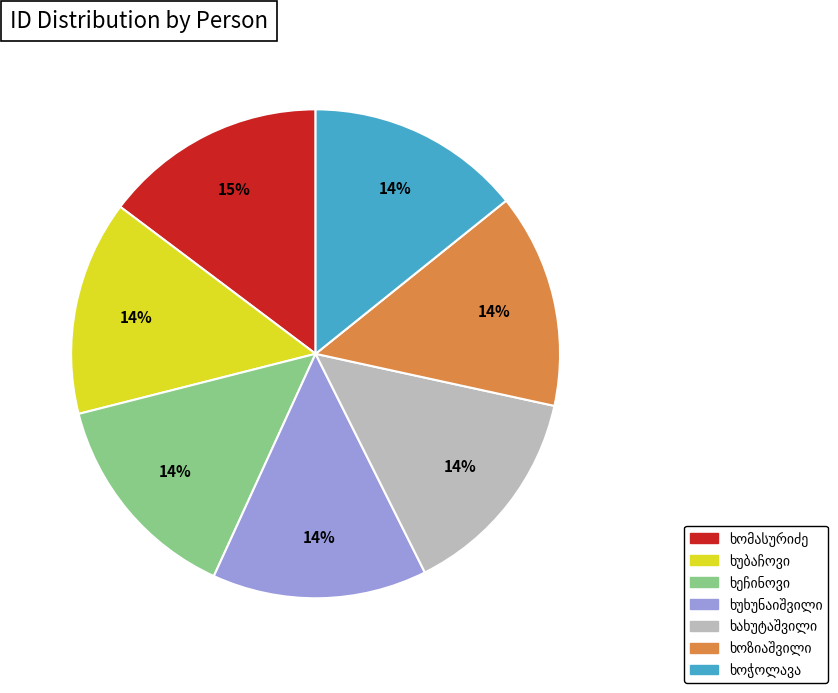

To the nearest percent, what is the average slice percentage?

14%